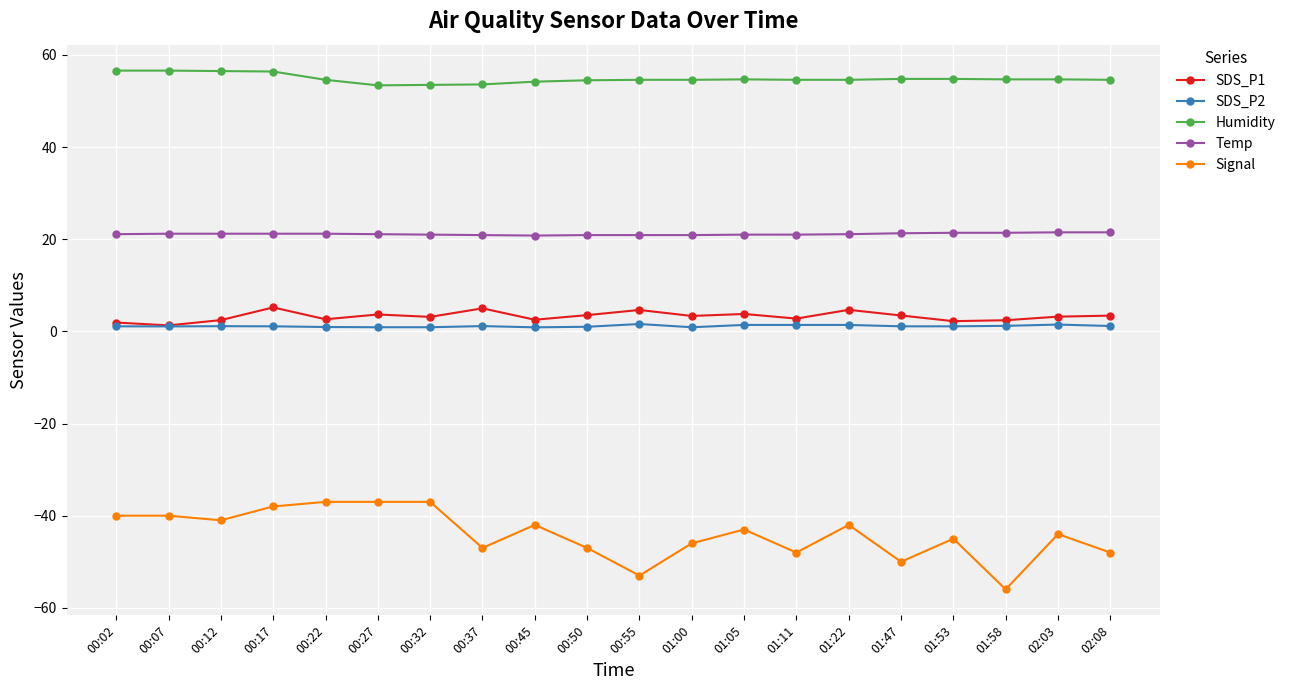

Which series has the widest spread of values?

Signal